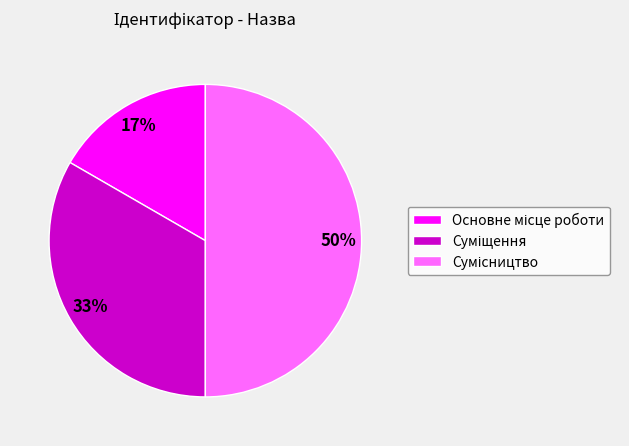

To the nearest percent, what is the average slice percentage?

33%